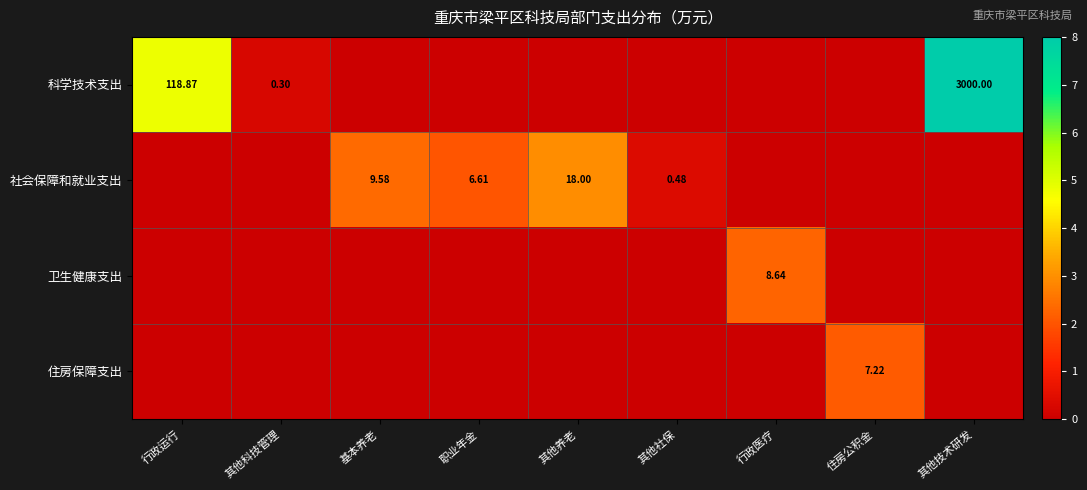

Rank the series at 其他技术研发 from lowest to highest value.

社会保障和就业支出, 卫生健康支出, 住房保障支出, 科学技术支出